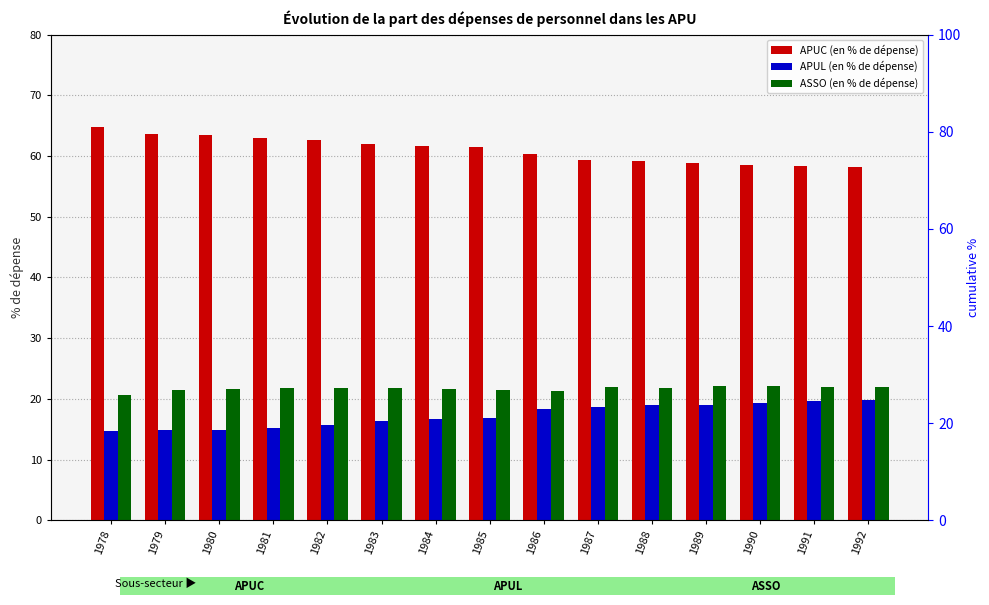

The value of APUL (en % de dépense) at 1992 is 19.9. True or false?

True